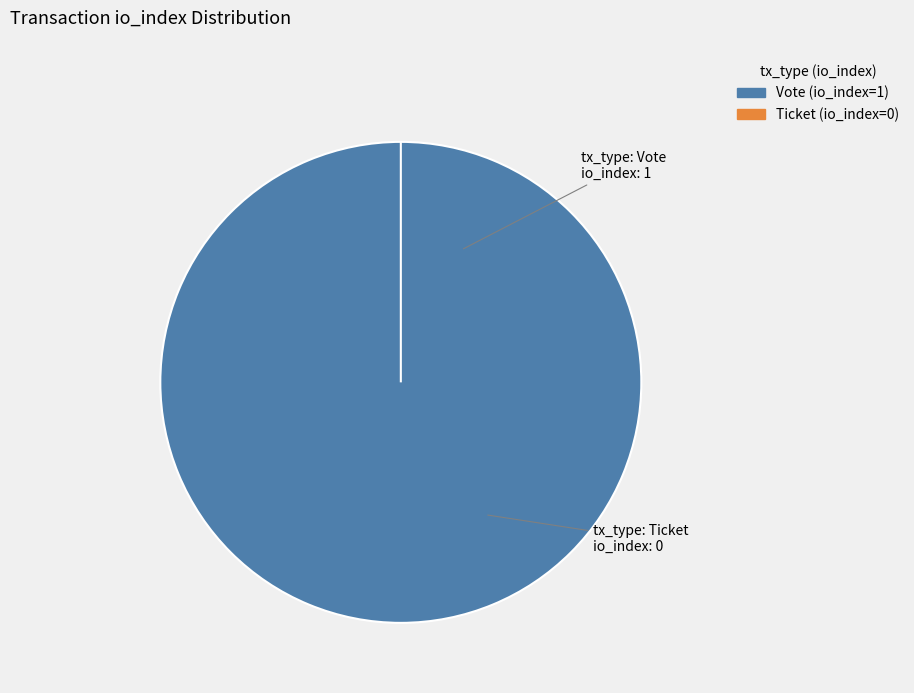

To the nearest percent, what is the difference between the largest and smallest slice percentages?

100%